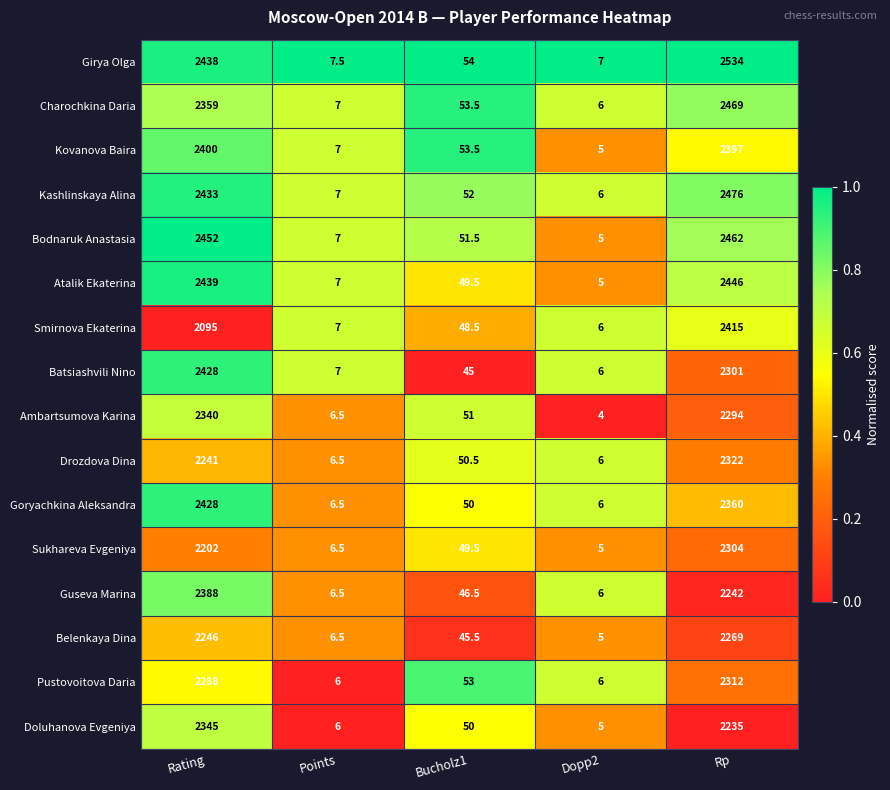

At which category is the sum across all series the highest?

Rp